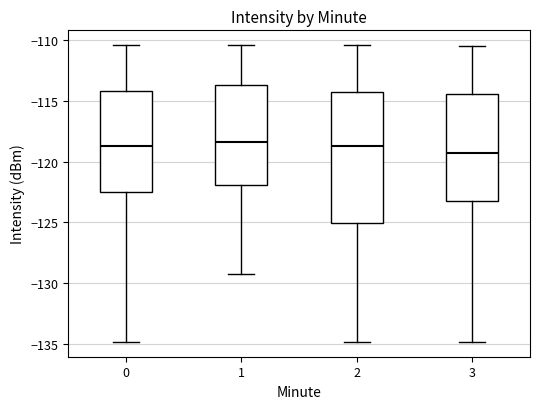

Which box is the tallest, from its lower edge to its upper edge?

2